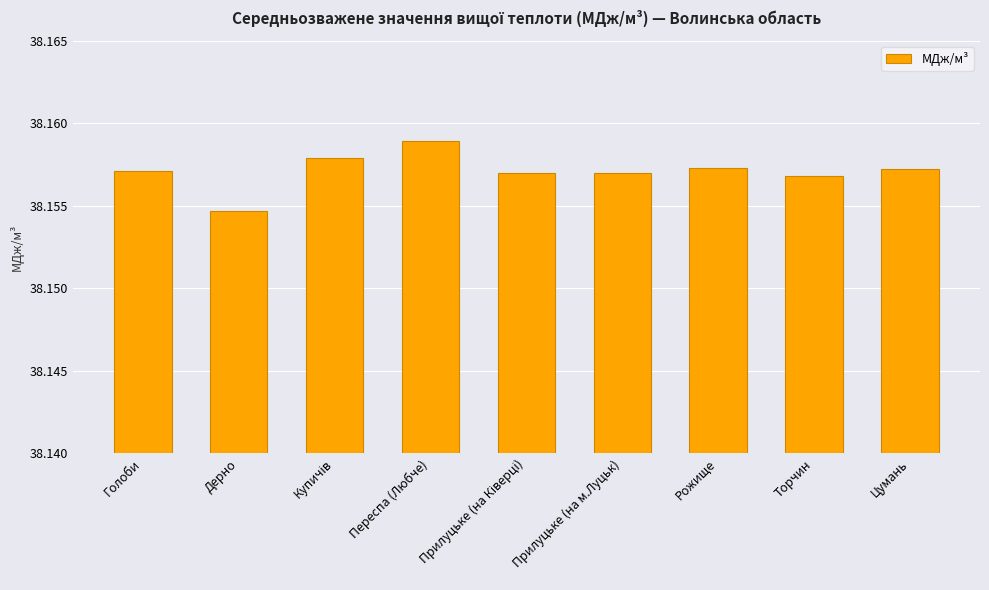

At which category does the chart reach its minimum across all series?

Дерно